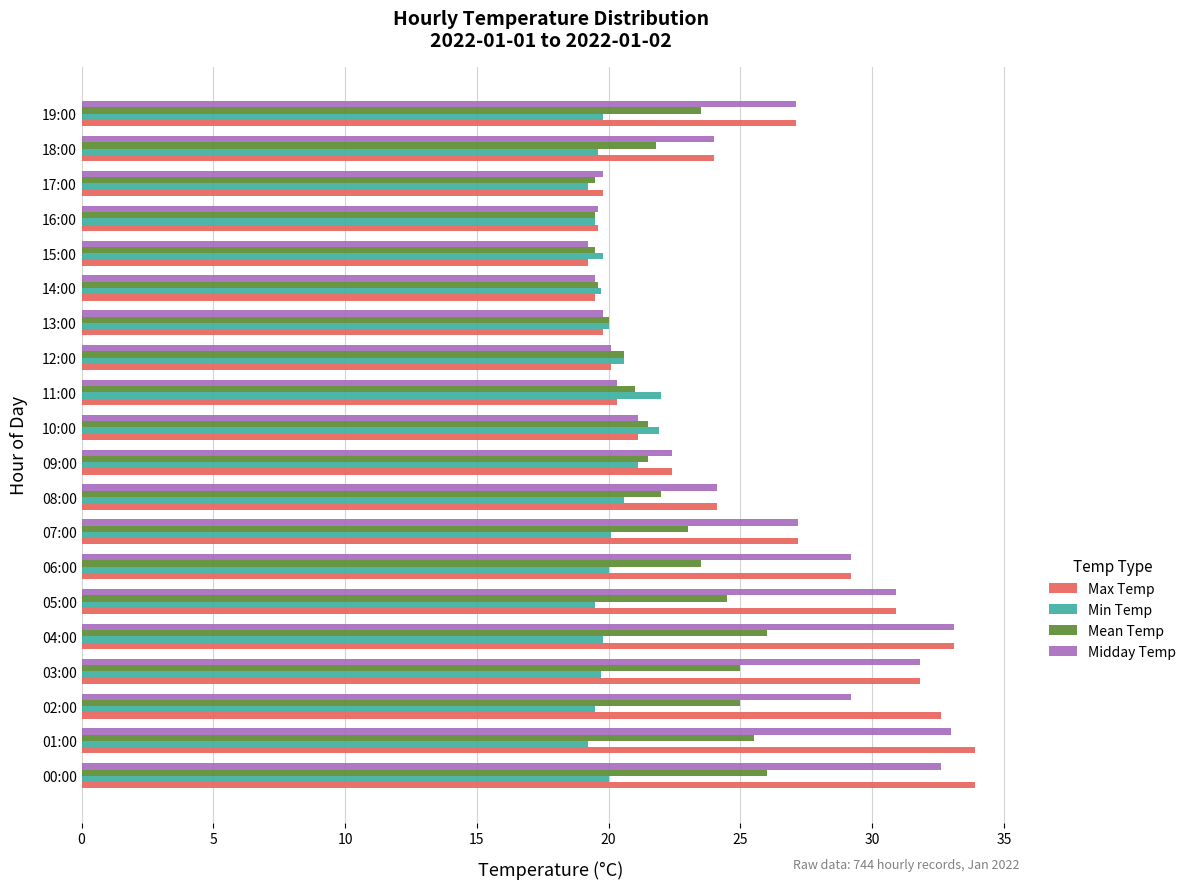

What is the total value across all series at 04:00?

112.0